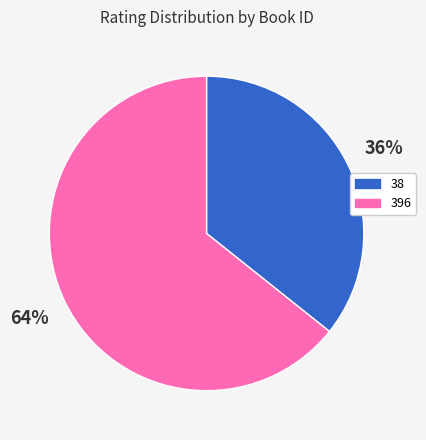

What is the largest slice in the pie chart?

396